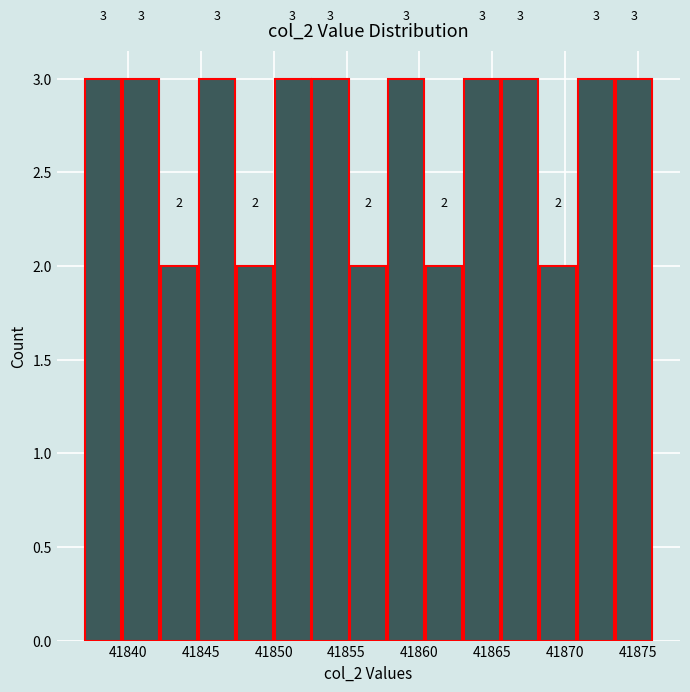

What is the height of the bar covering 41863.0 to 41865.6 on the x-axis? The bar edges are not printed on the chart, so give them approximately, as read against the axis.

3